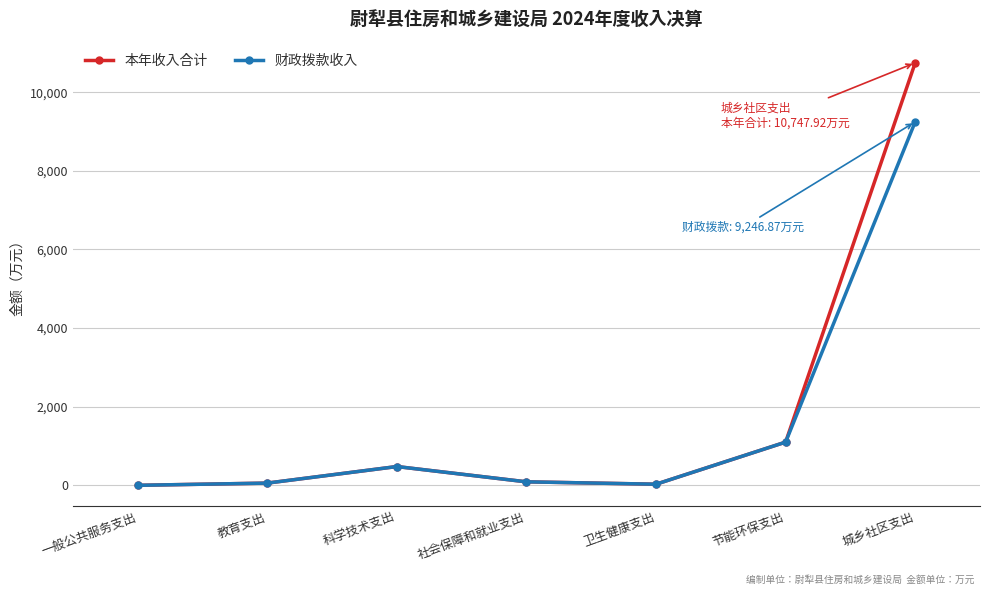

How many lines are shown in the chart?

2